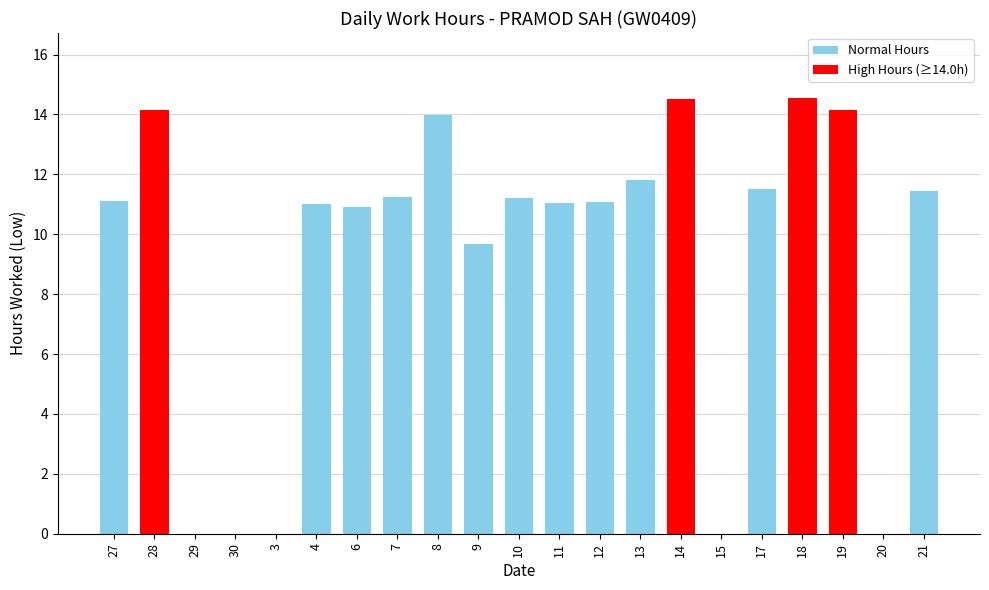

What is the sum of the values at 28 and 13?

26.0